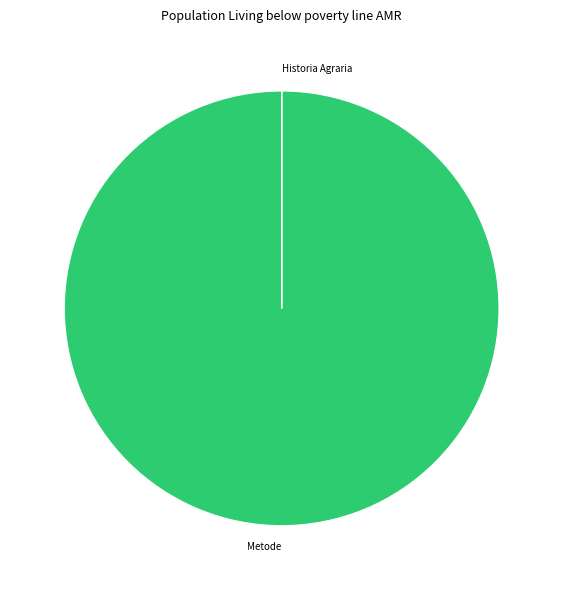

What is the largest slice in the pie chart?

Metode